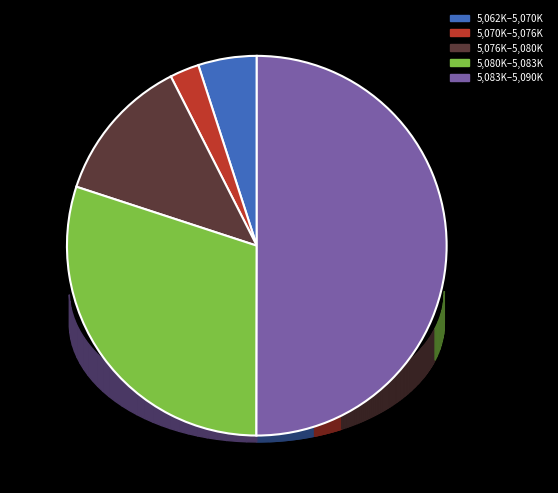

Do 27 and 27 together represent more than half of the pie?

No